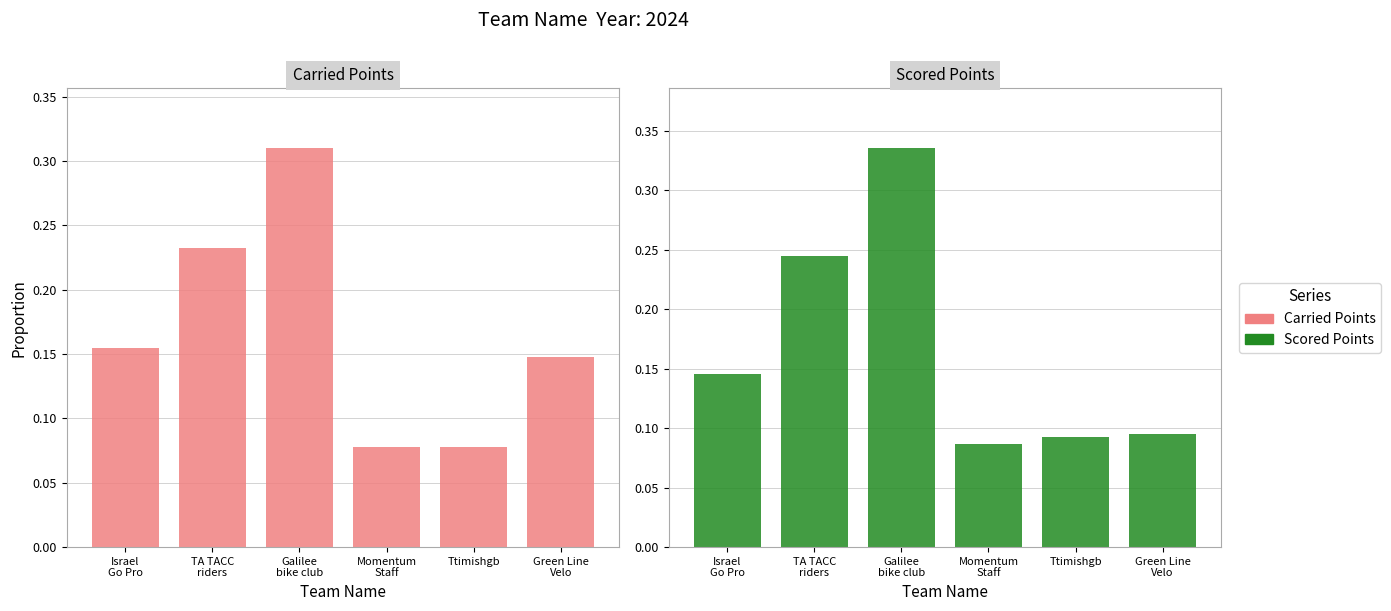

Reading left to right, extract all data points from this chart.

Carried Points: Israel
Go Pro=0.2	TA TACC
riders=0.2	Galilee
bike club=0.3	Momentum
Staff=0.1	Ttimishgb=0.1	Green Line
Velo=0.1
Scored Points: Israel
Go Pro=0.1	TA TACC
riders=0.2	Galilee
bike club=0.3	Momentum
Staff=0.1	Ttimishgb=0.1	Green Line
Velo=0.1